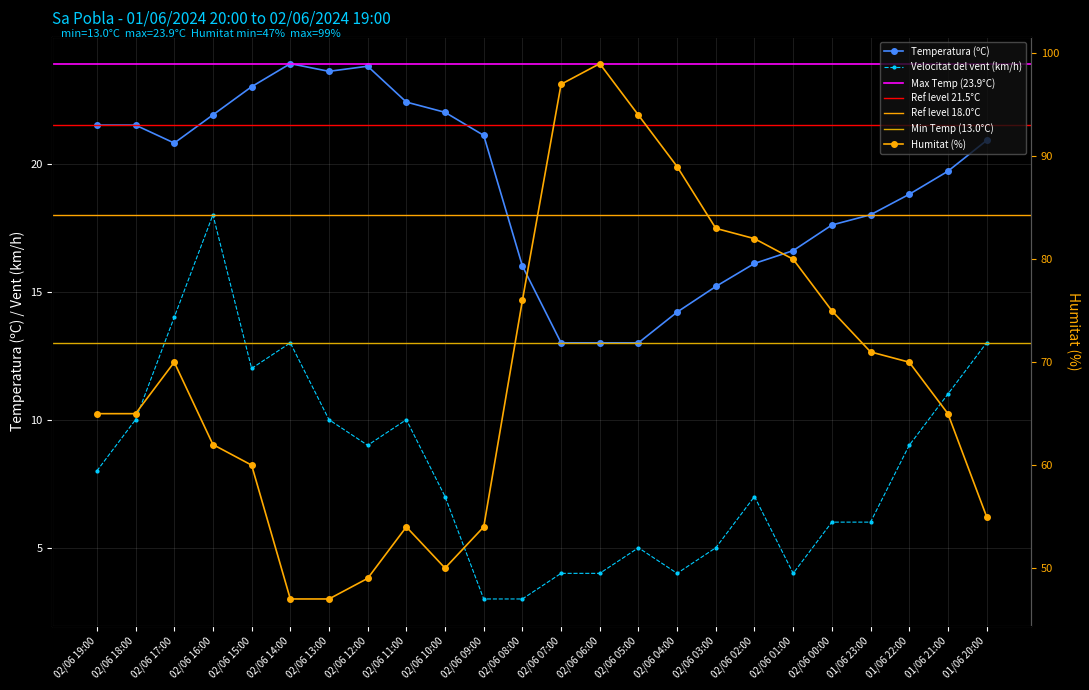

What is the approximate value of Temperatura (ºC) at 02/06 00:00?

17.6